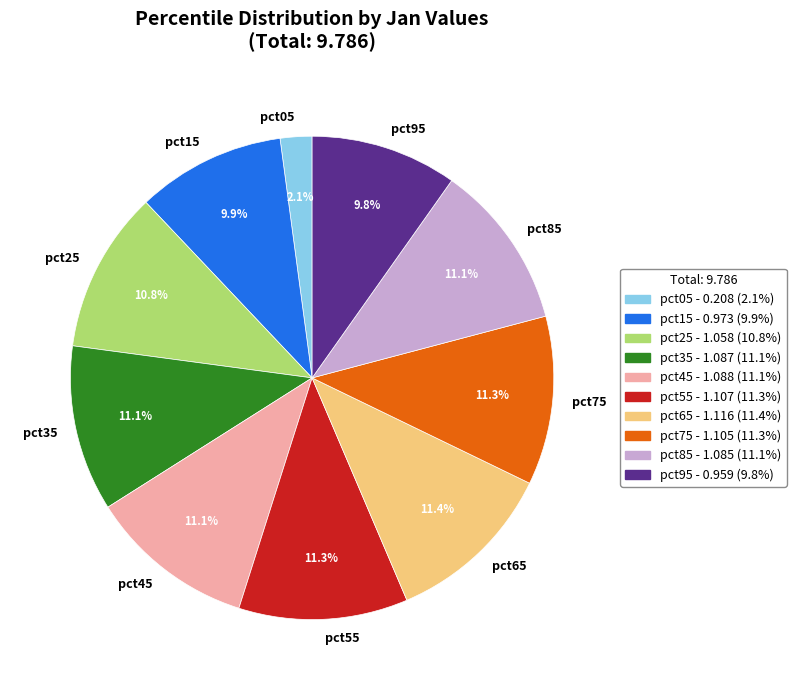

To the nearest percent, what is the combined percentage of pct65 and pct25?

22%